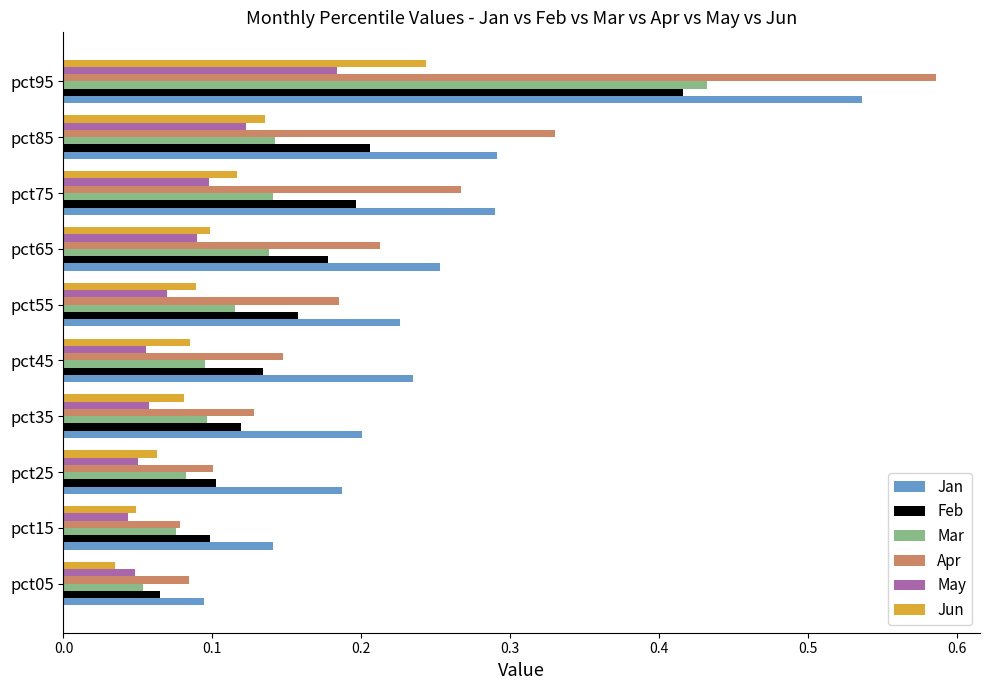

True or false: May has a value of 0.1 at pct55.

True